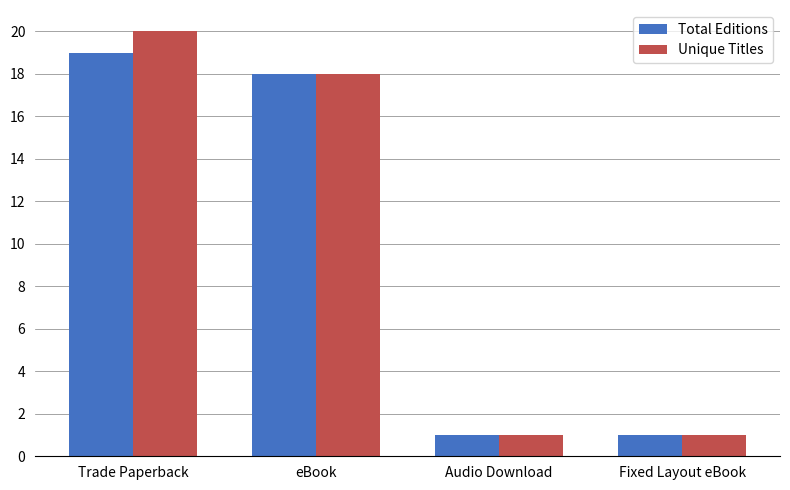

Is it true that Total Editions equals 18 at eBook?

True